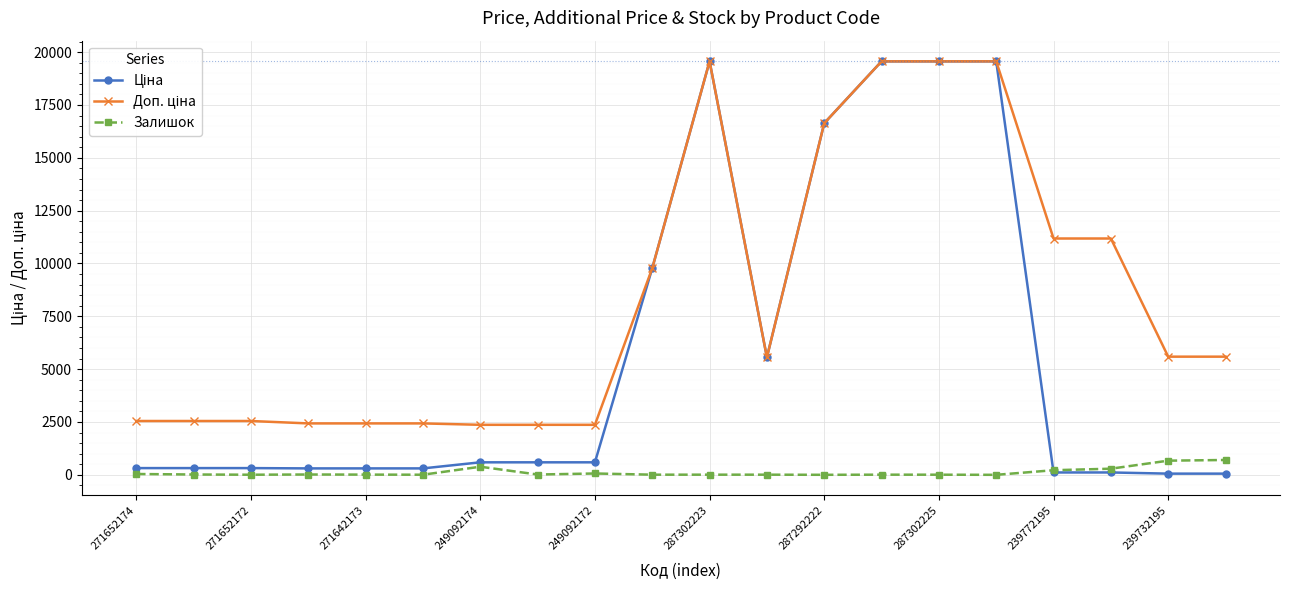

What is the value of the Залишок point at the 20th from the left?

702.0